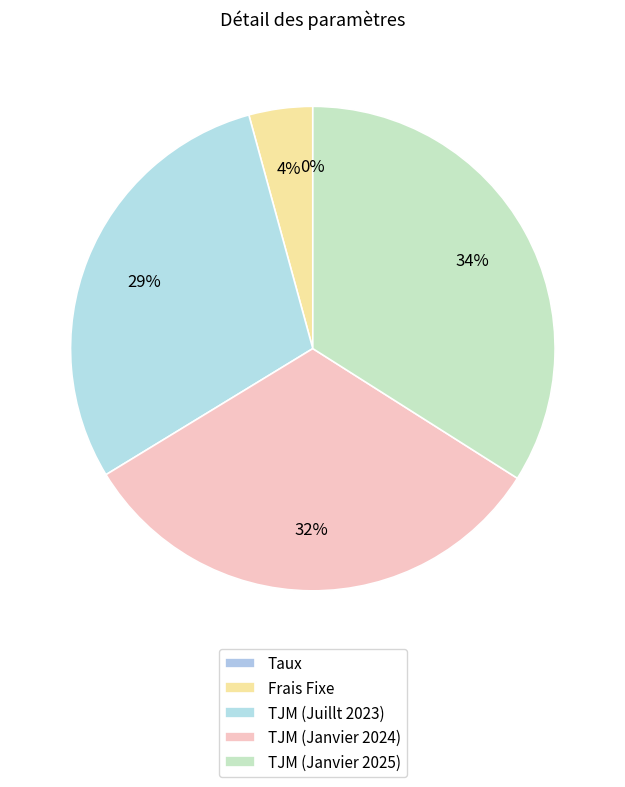

Rank the categories by value from highest to lowest.

TJM (Janvier 2025), TJM (Janvier 2024), TJM (Juillt 2023), Frais Fixe, Taux